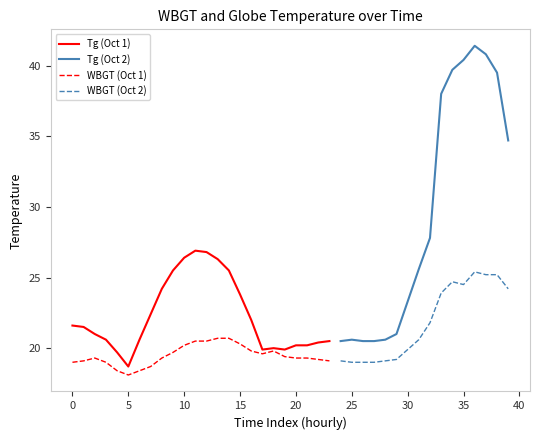

What is the minimum value for WBGT (Oct 1)?

18.1